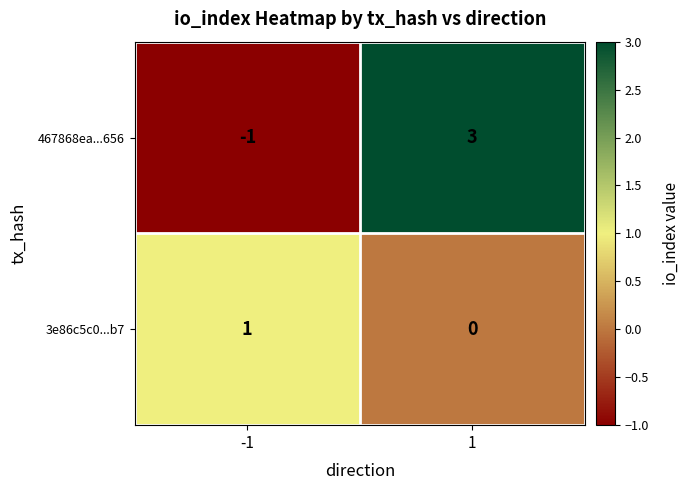

Reading left to right, extract all data points from this chart.

467868ea...656: -1=-1	1=3
3e86c5c0...b7: -1=1	1=0